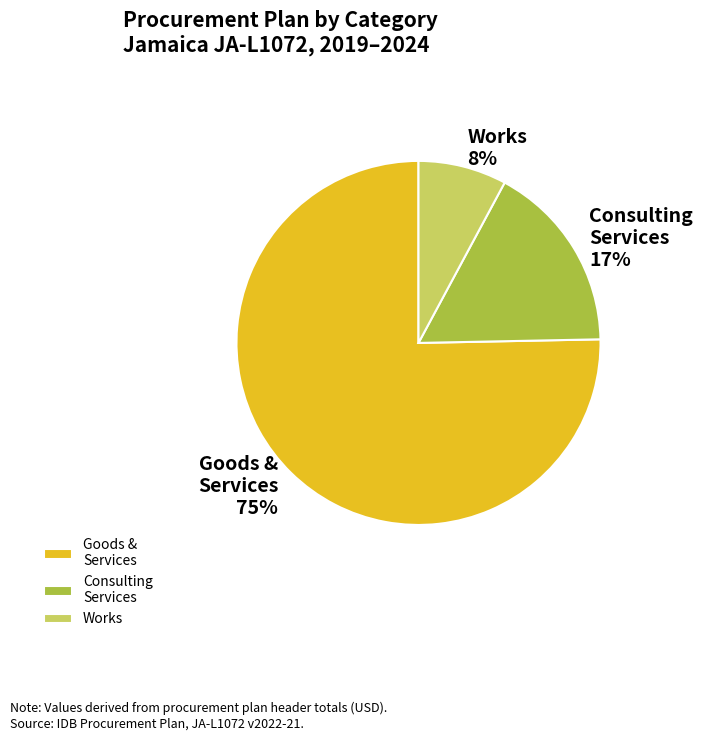

Which category has the biggest portion of the pie?

Goods & Services